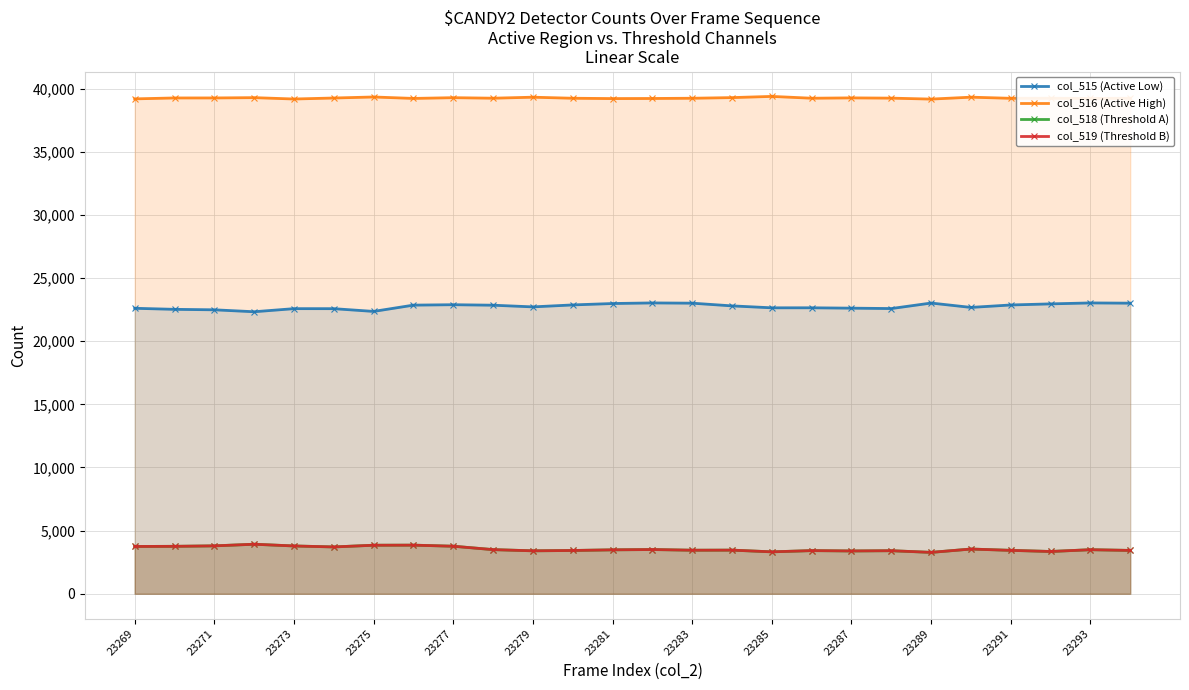

What position from the left is 21?

22